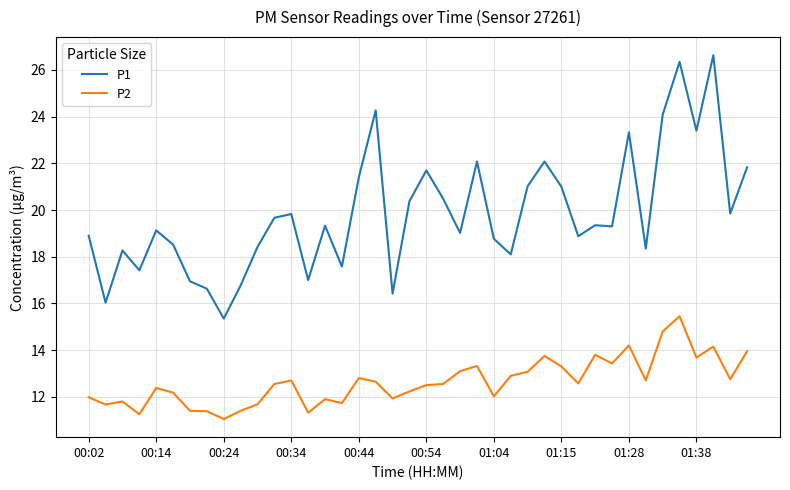

True or false: P2 and P1 cross at least once.

False